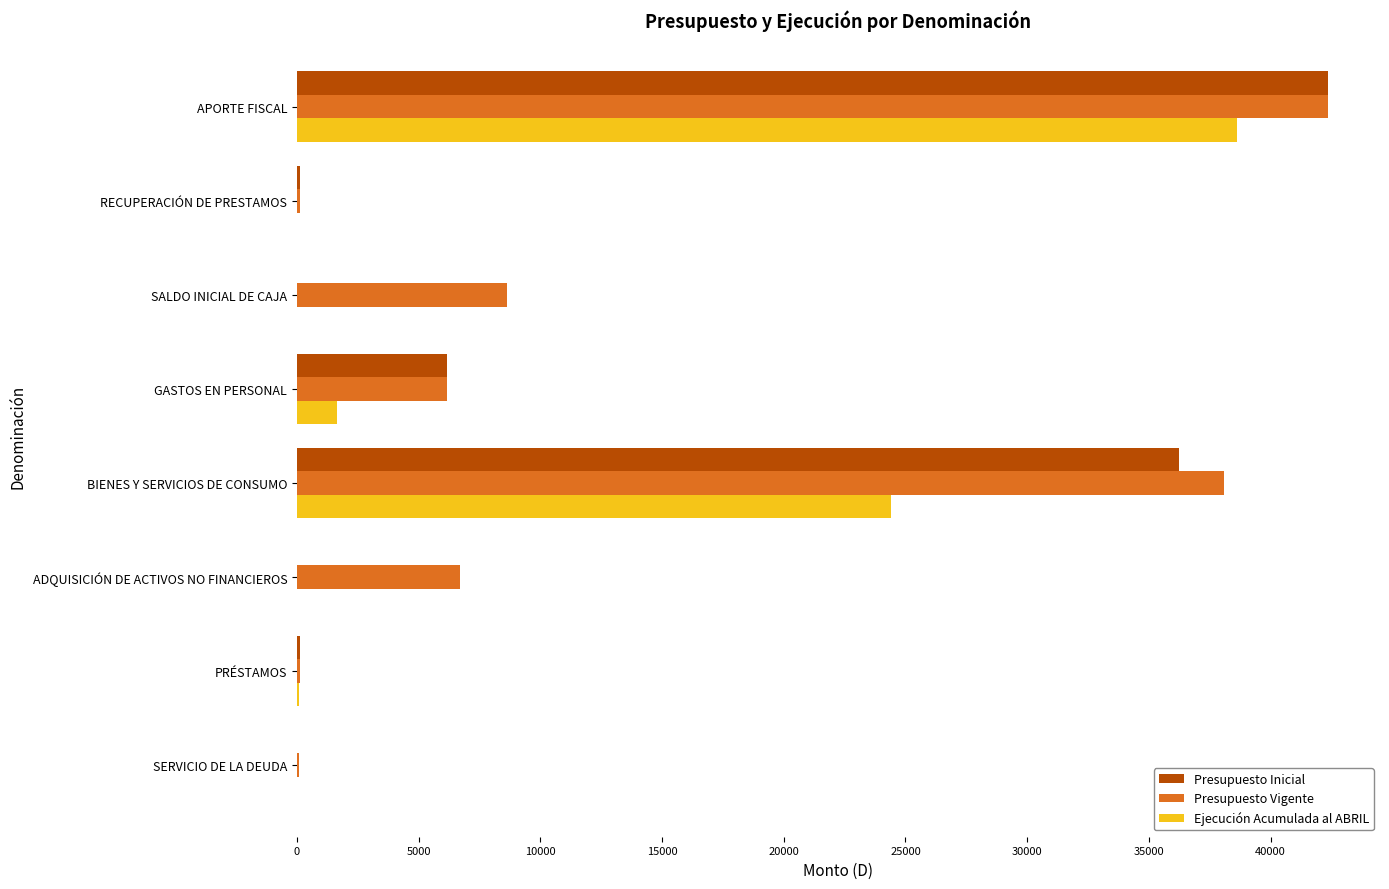

What is the sum of all Ejecución Acumulada al ABRIL values?

64766